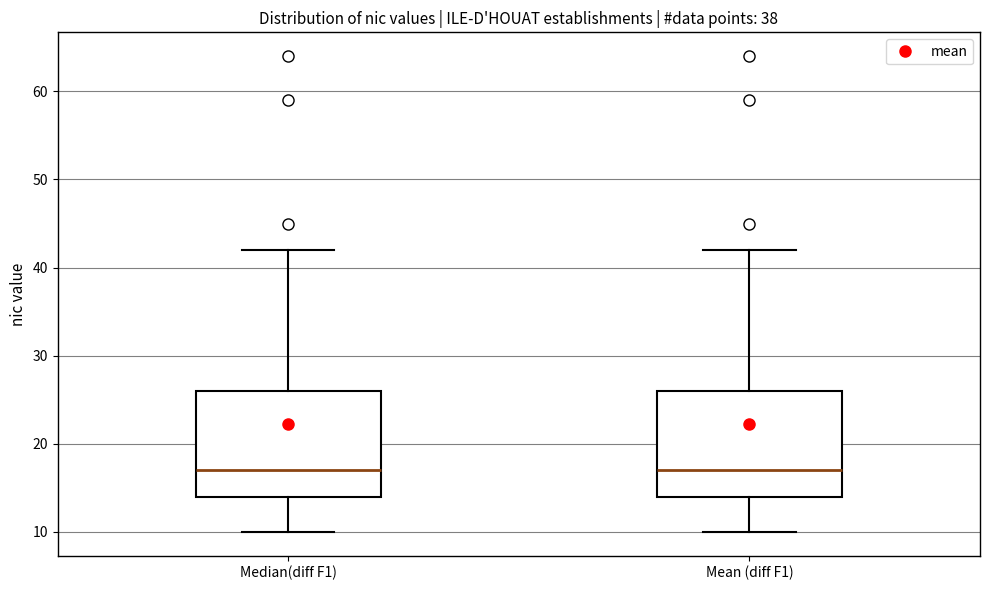

Reading left to right, read every box against the y-axis: the position of its median line, the range the box covers, and the ends of its whiskers. The values are not printed on the chart, so give them approximately, as read against the axis.

Median(diff F1): median 17, box 14 to 26, whiskers 10 to 42
Mean (diff F1): median 17, box 14 to 26, whiskers 10 to 42